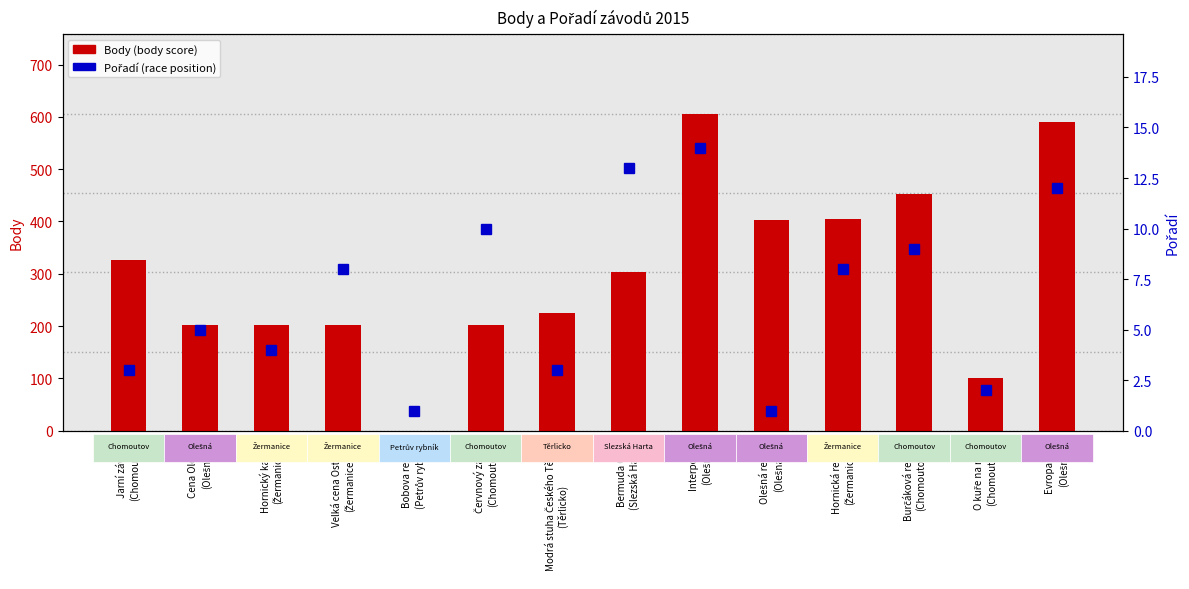

What is the label of the 11th bar from the left?

Hornická regata
(Žermanice)